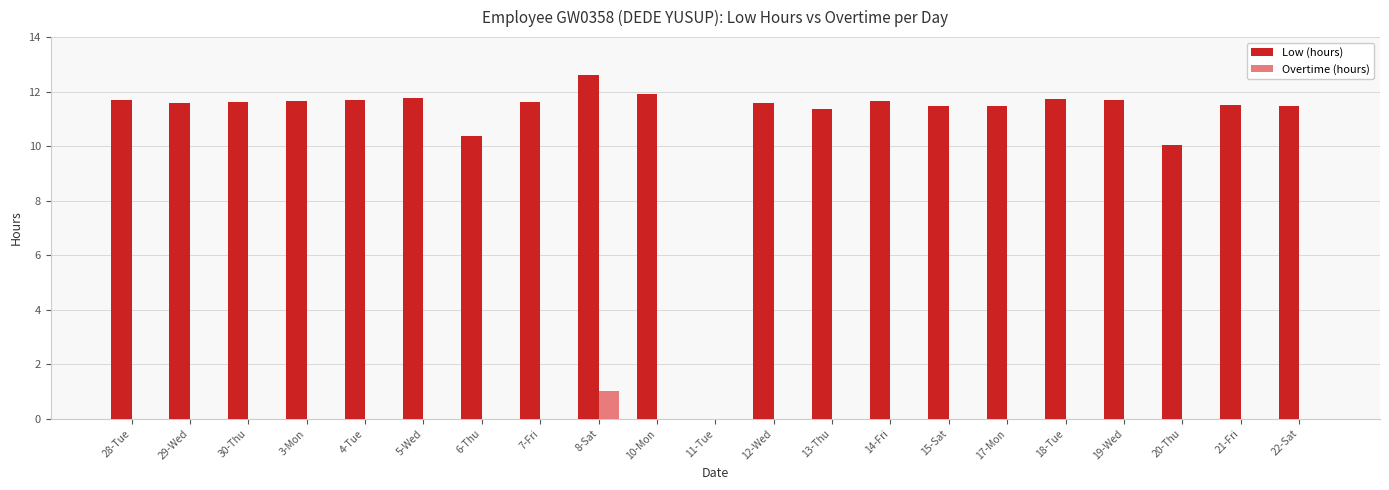

How many data points in Low (hours) are above 11?

18